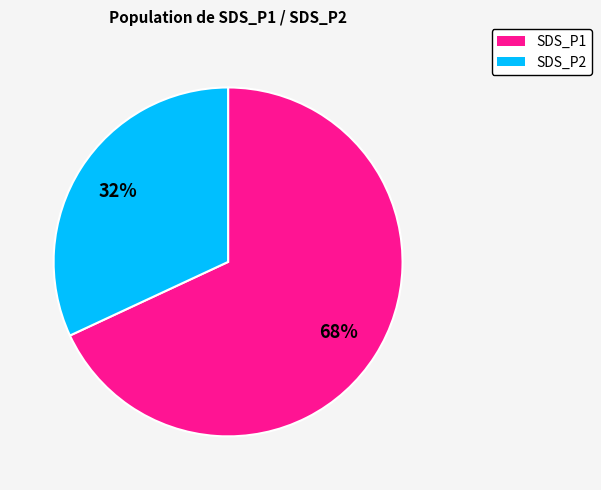

To the nearest percent, what is the difference between the largest and smallest slice percentages?

36%